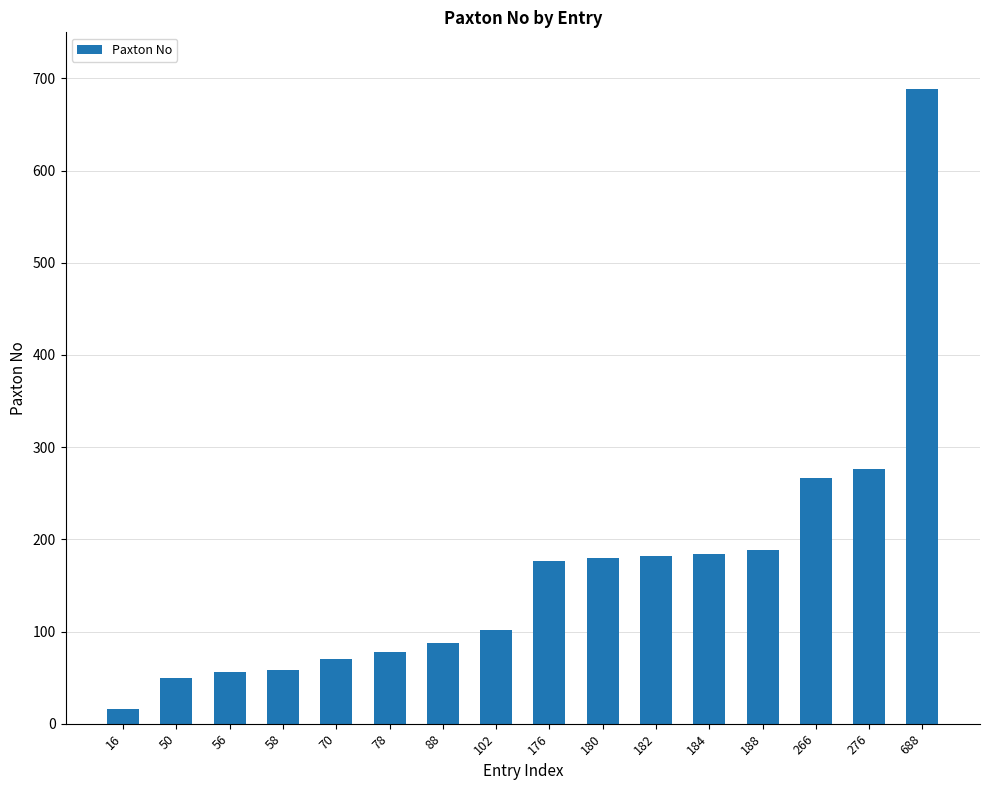

What is the difference between the second highest and minimum values?

260